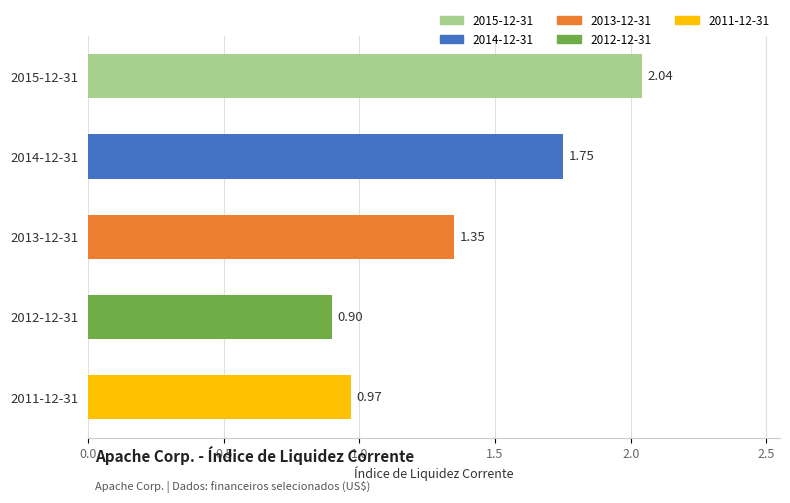

Are the bars horizontal?

Yes